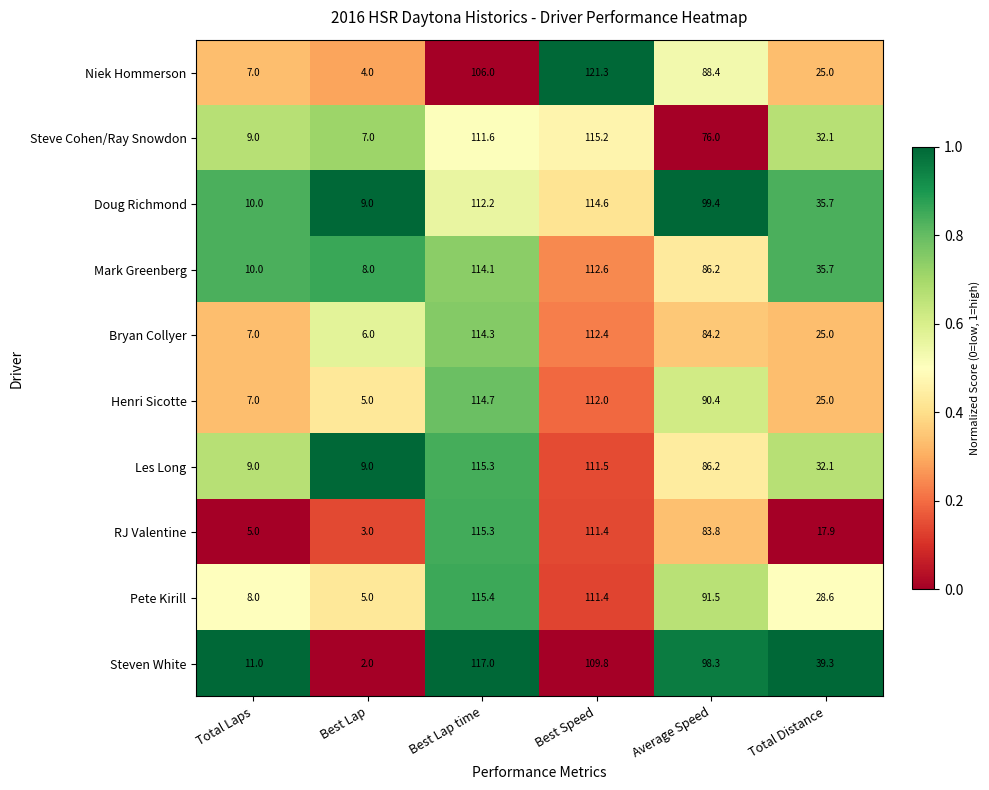

The Steve Cohen/Ray Snowdon series shows 32.1 at Total Distance. True or false?

True